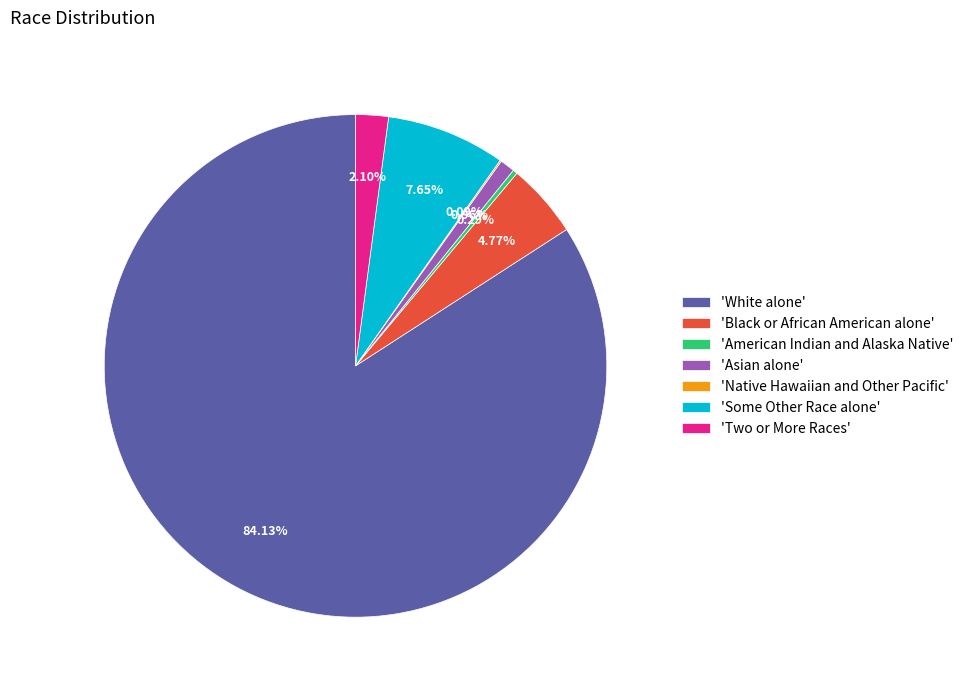

Which category has the biggest portion of the pie?

'White alone'